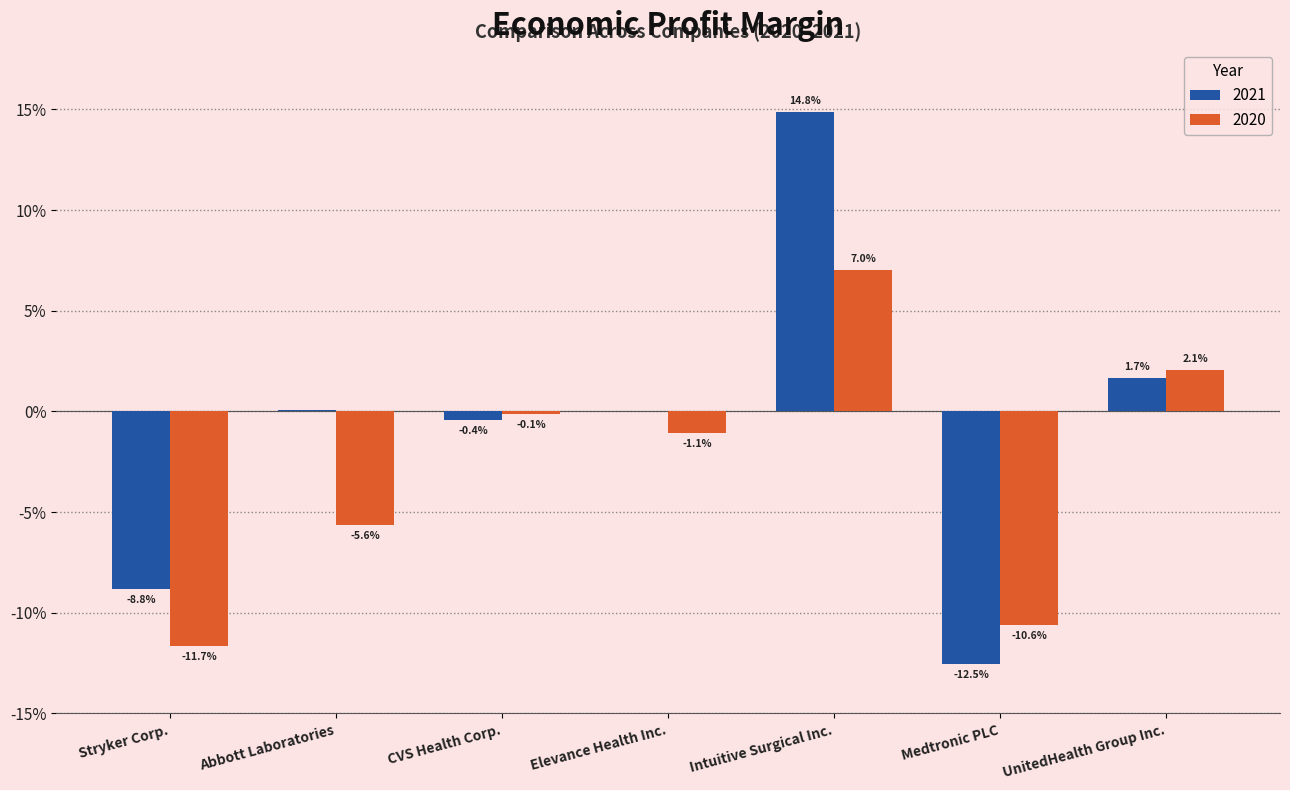

What is the label of the 7th bar from the left?

UnitedHealth Group Inc.